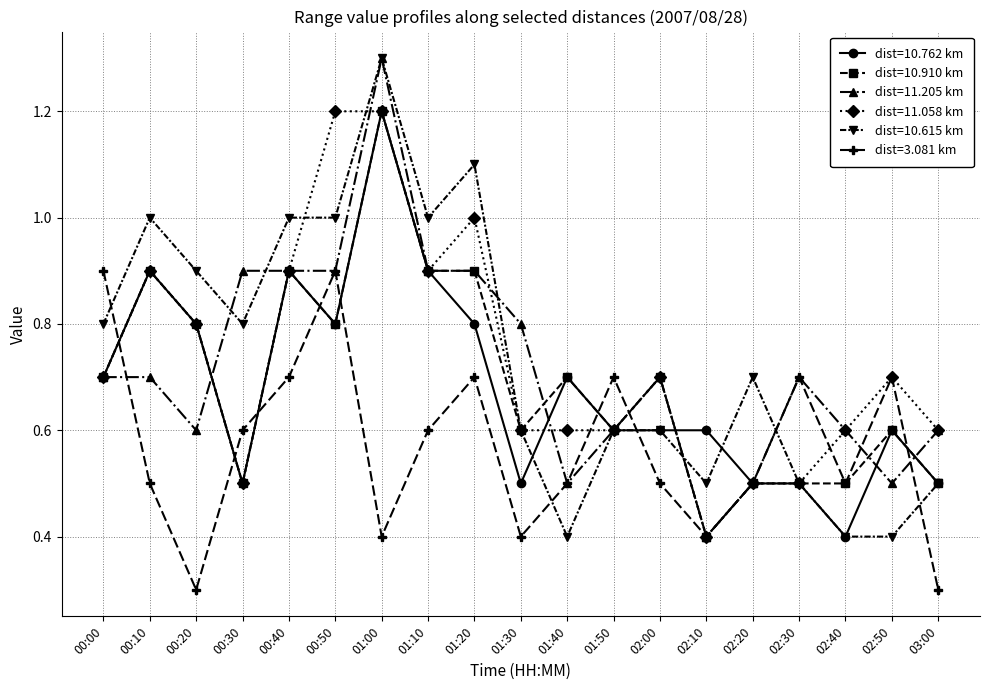

At which category does dist=10.910 km reach its first local peak?

00:10